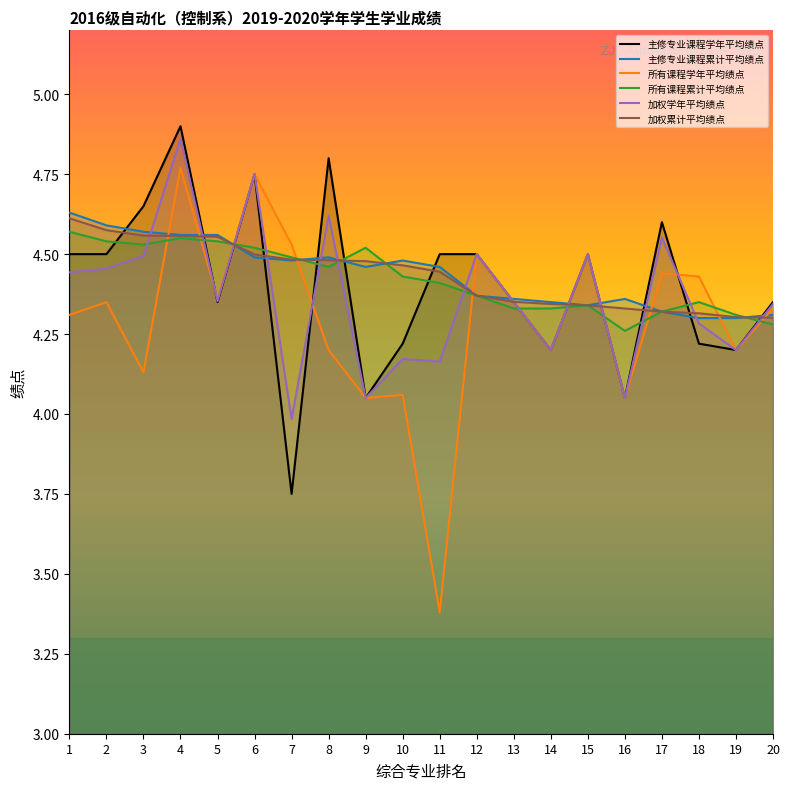

Count the number of categories in the chart.

20